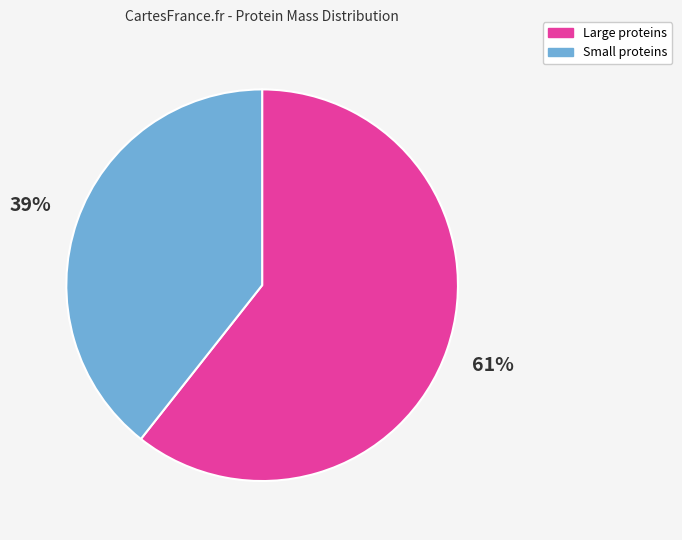

Which slice is the smallest?

Small proteins